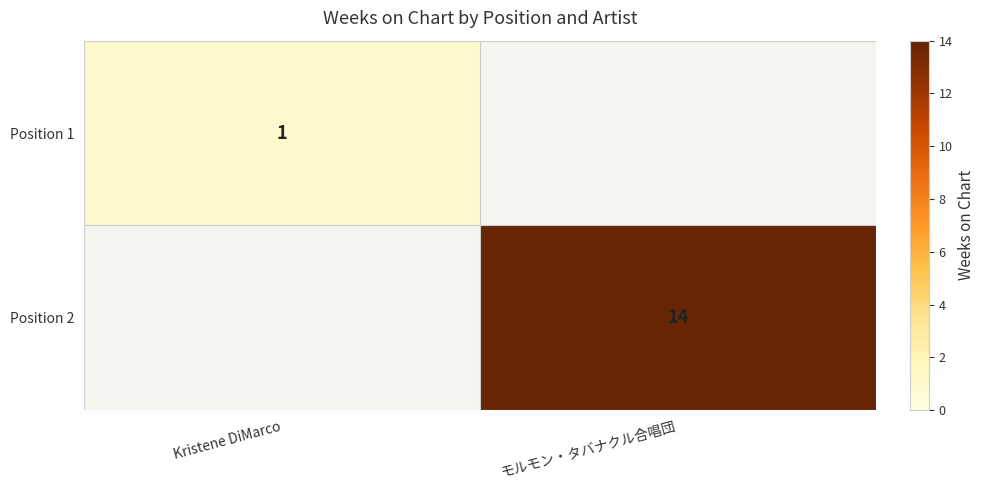

Is it true that Position 2 equals 14 at モルモン・タバナクル合唱団?

True